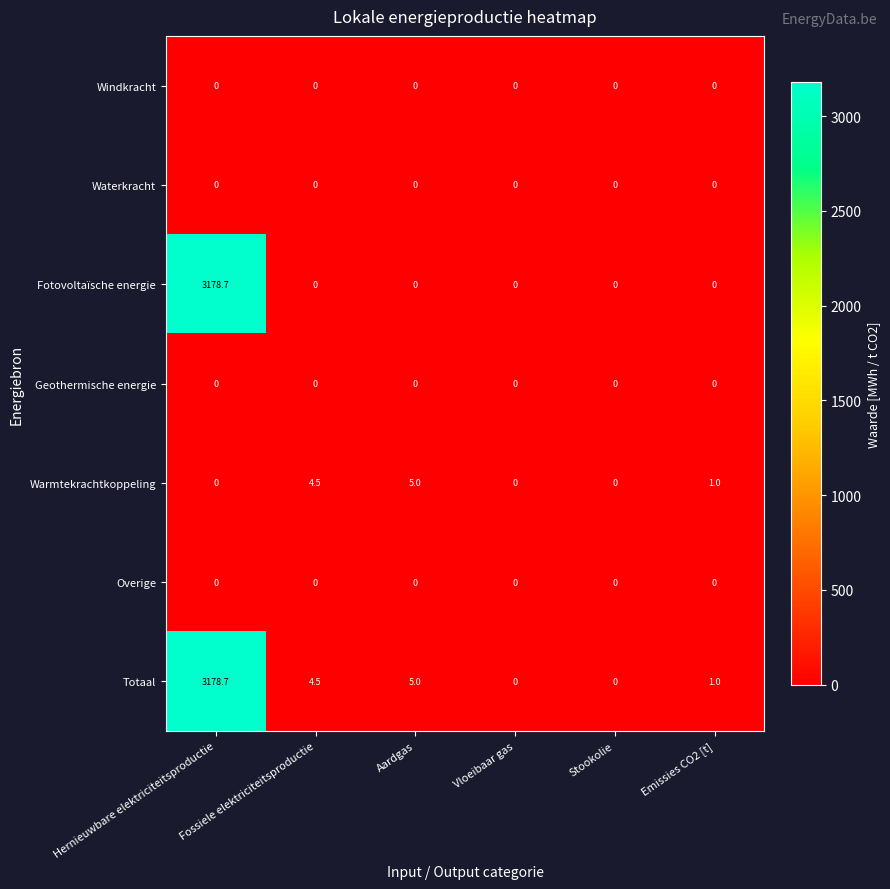

How many data points does each series have?

6